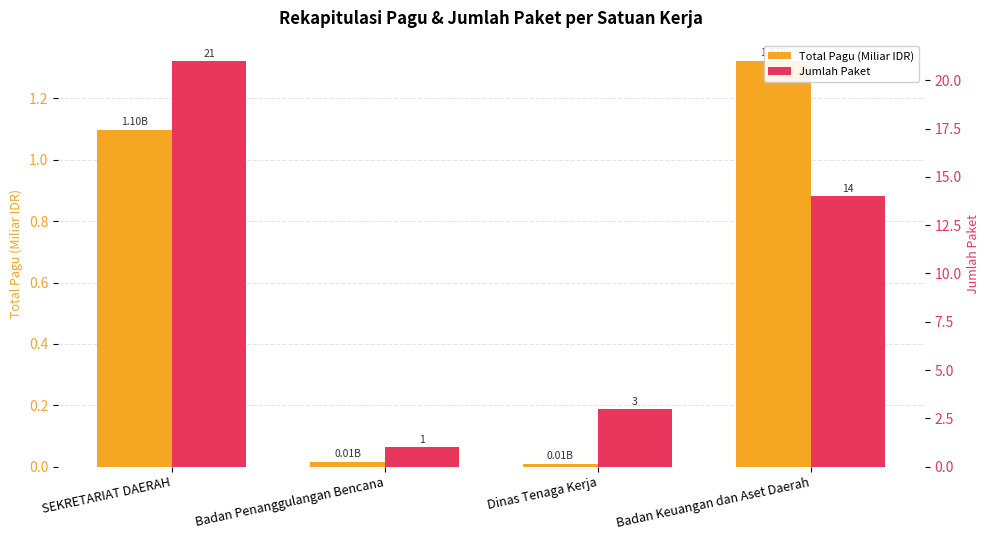

How many values in the Total Pagu (Miliar IDR) series exceed 1?

2